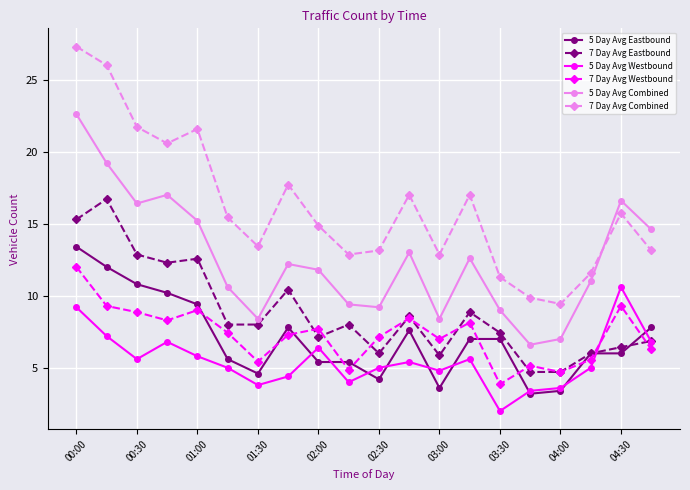

What is the smallest value displayed?

2.0